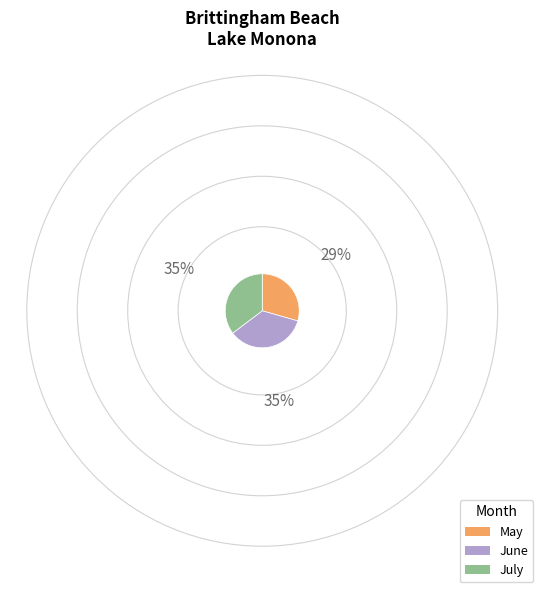

Which category has the smallest portion of the pie?

May